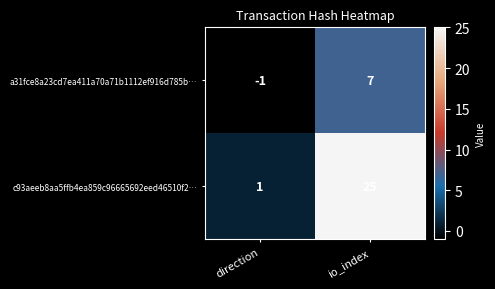

The a31fce8a23cd7ea411a70a71b1112ef916d785b… series shows -1 at direction. True or false?

True